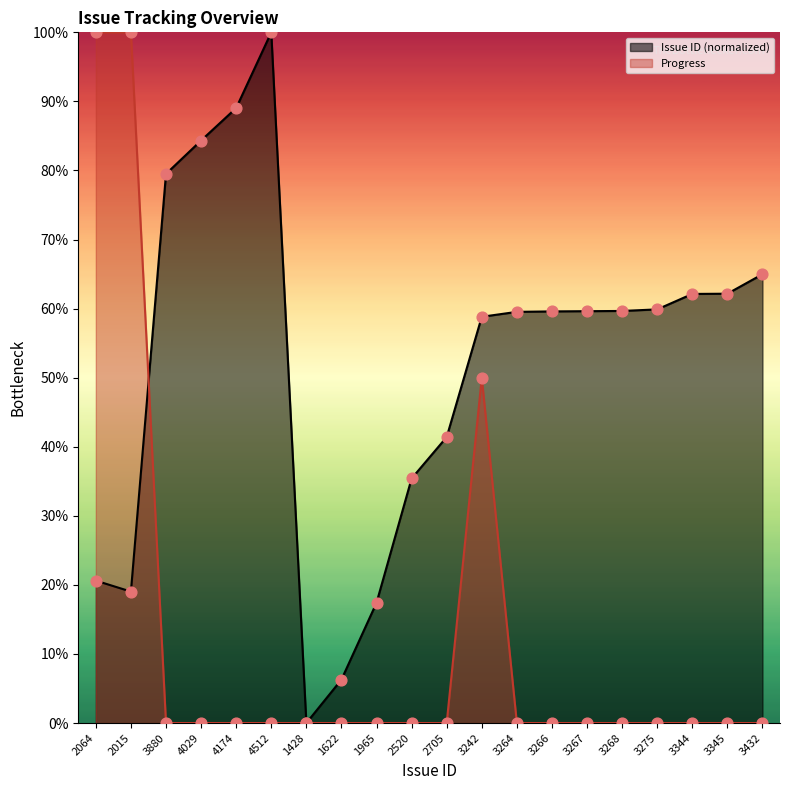

At how many categories does at least one series exceed 86?

4